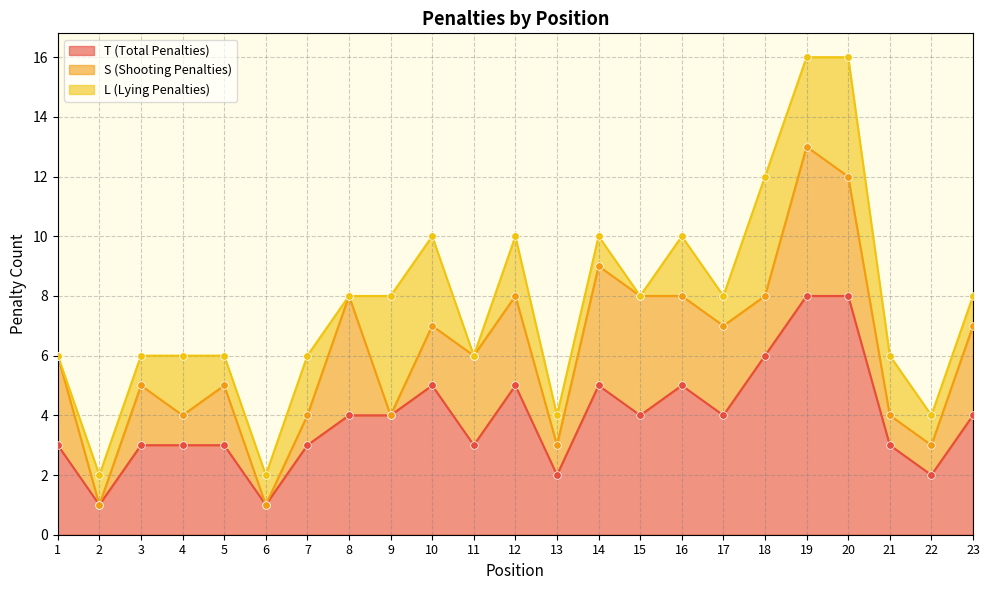

What value does the T (Total Penalties) series have at 17?

4